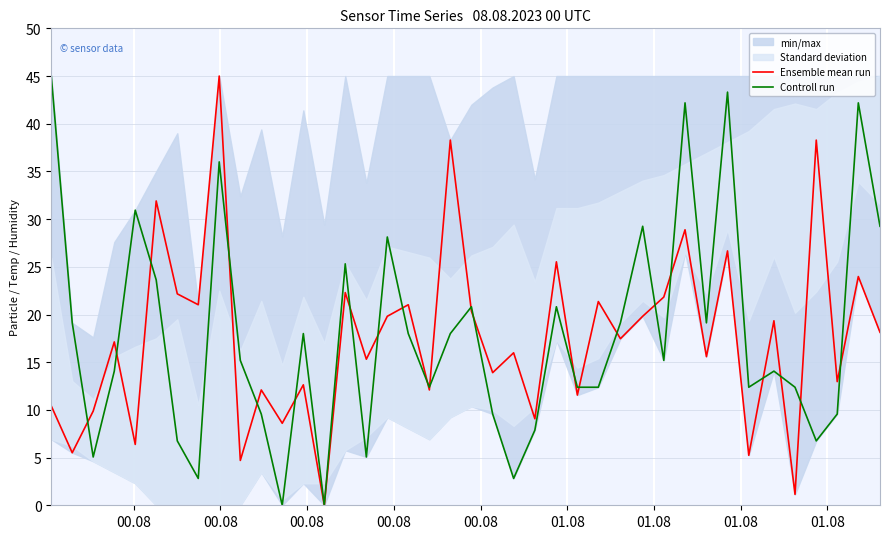

What is the maximum value for Controll run?

45.0